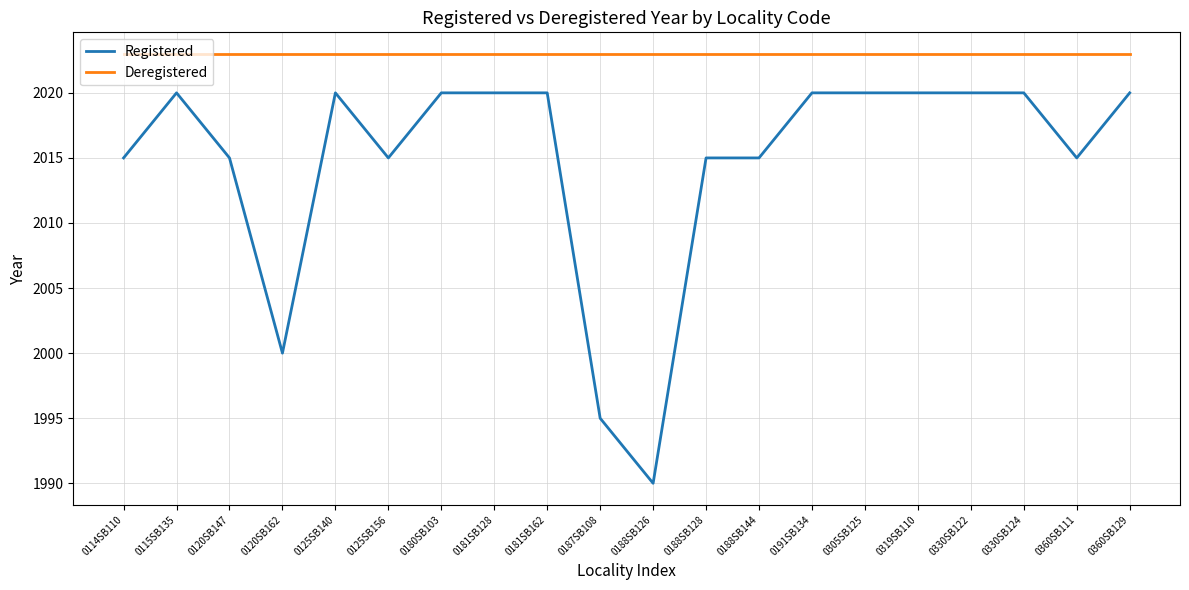

Is it true that Registered equals 2020 at 0125SB140?

True